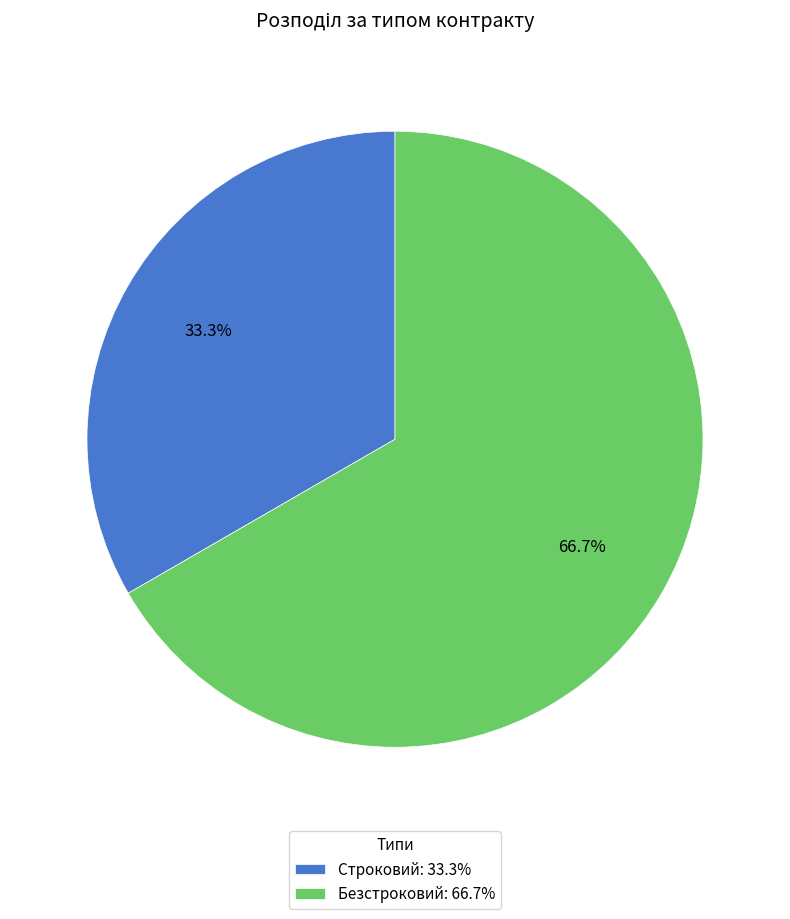

Approximately how many times larger is the value at Безстроковий compared to Строковий?

2.0